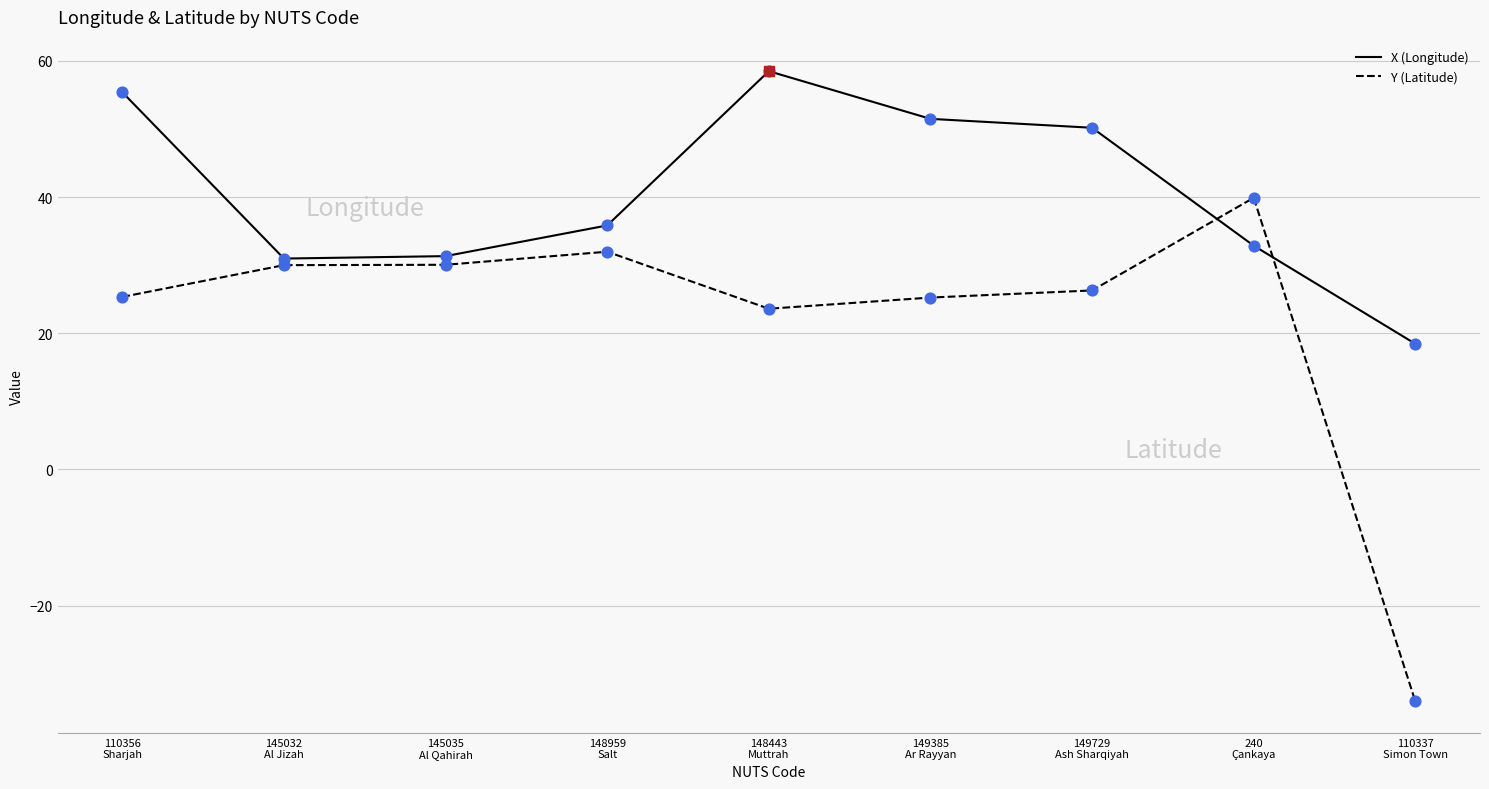

Which series has the largest total across all categories?

X (Longitude)